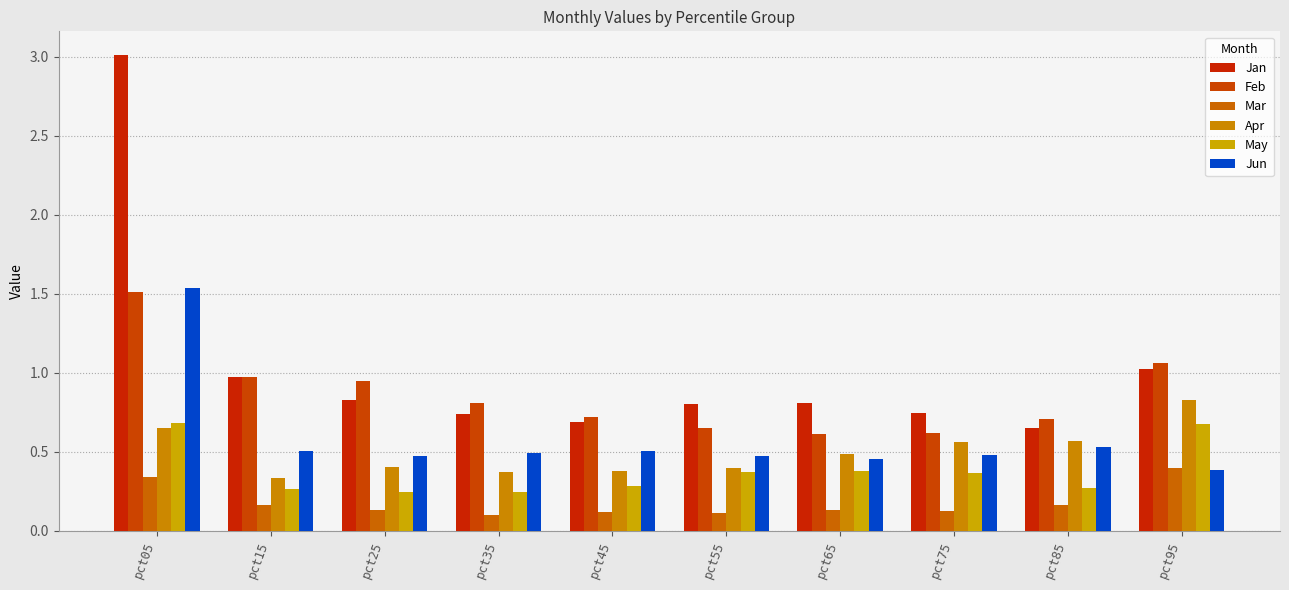

Rank the series at pct05 from lowest to highest value.

Mar, Apr, May, Feb, Jun, Jan